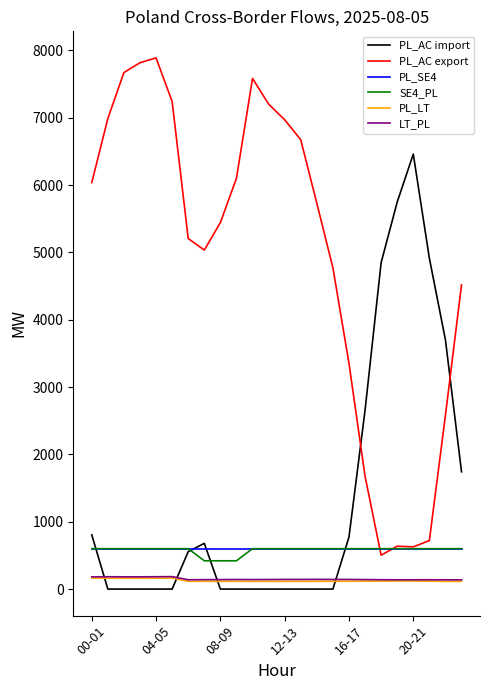

Which series has the largest total across all categories?

PL_AC export